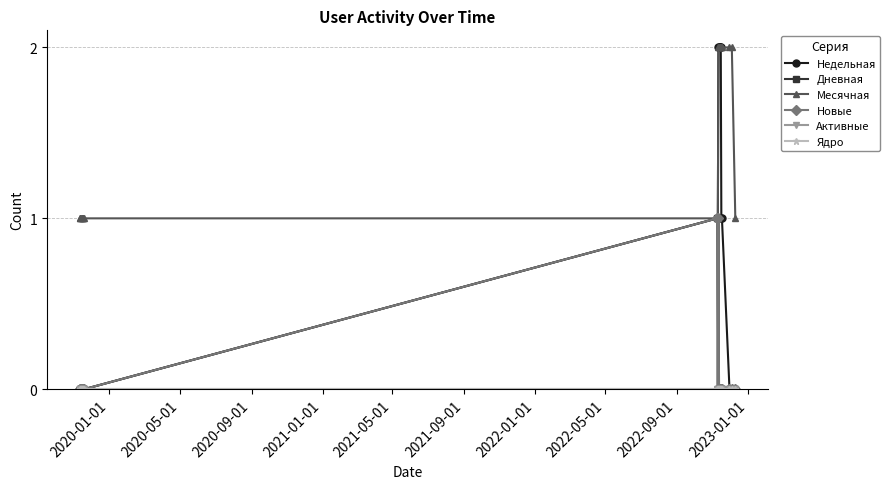

Does the chart have visible grid lines?

Yes